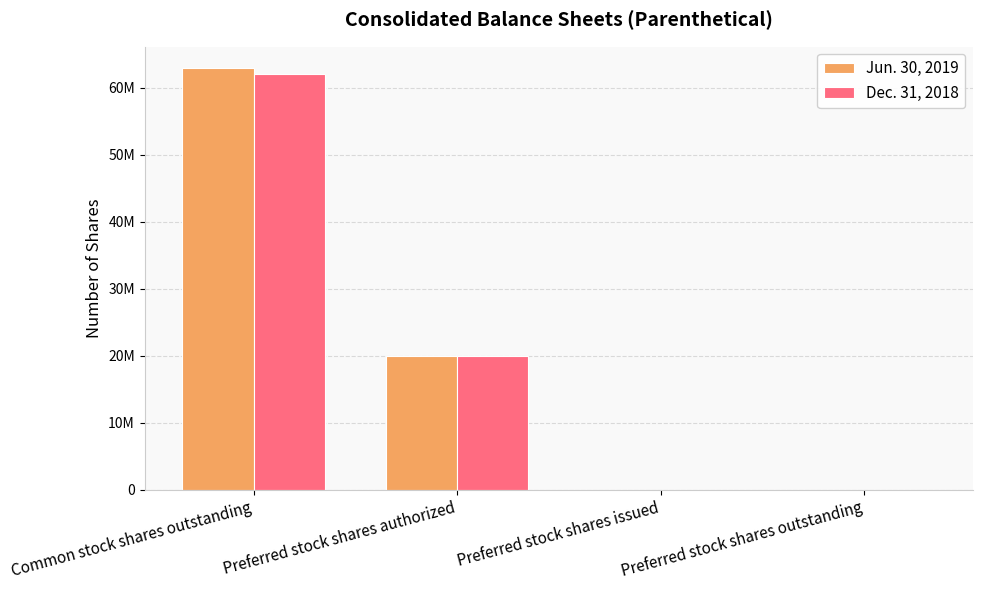

What is the difference between the highest and lowest values at Common stock shares outstanding?

1000000